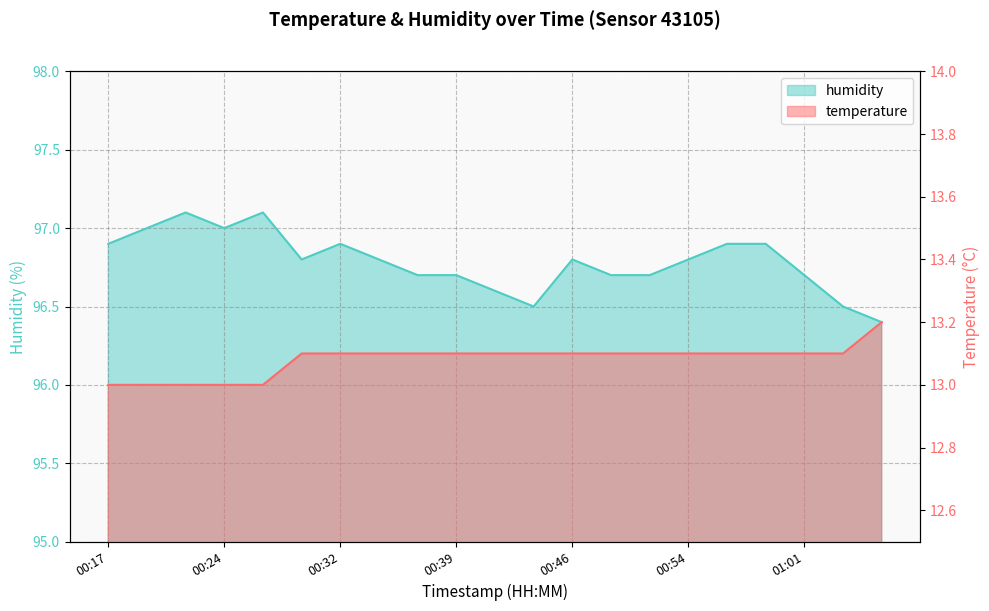

How many distinct data groups are displayed?

2